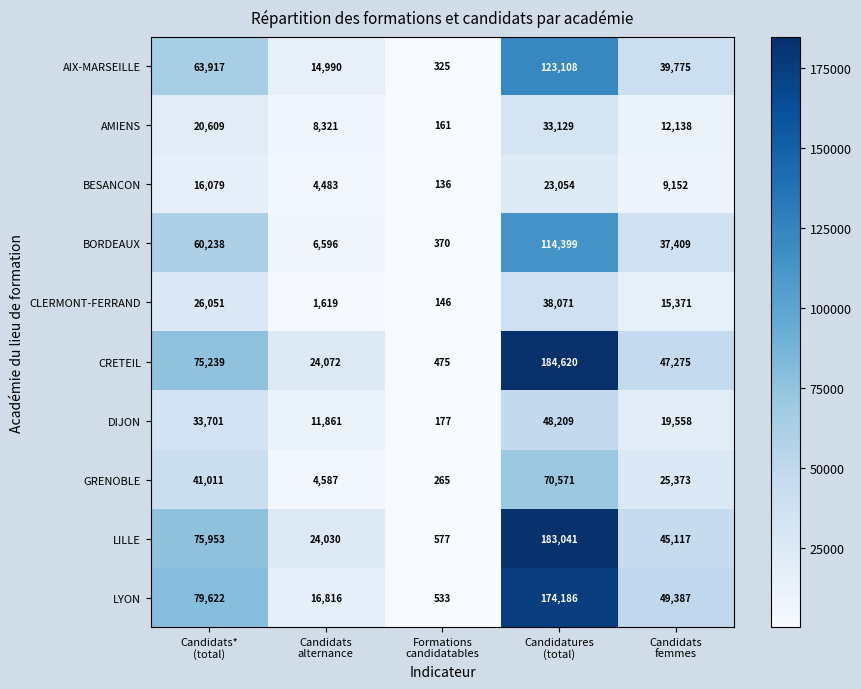

Count the DIJON values in the range 11861 to 33701.

3